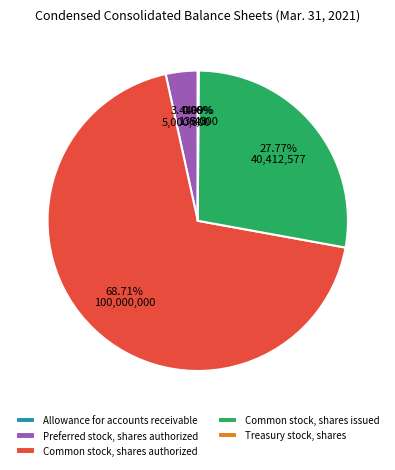

What is the ratio of the value at Common stock, shares authorized to the value at Common stock, shares issued?

2.5